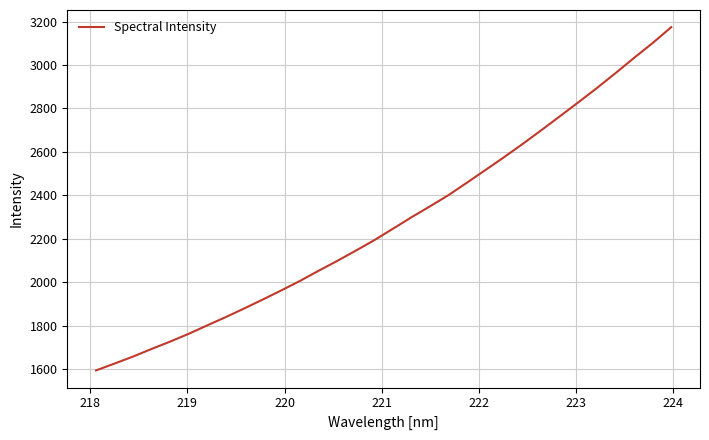

What is the smallest value displayed?

1594.6